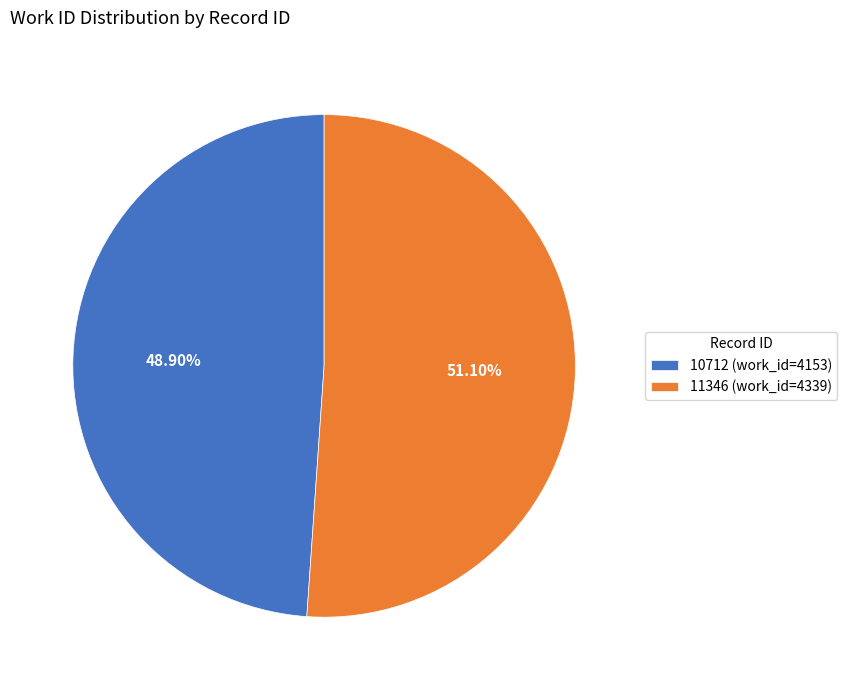

Is it true that 11346 is 38% of the pie?

False